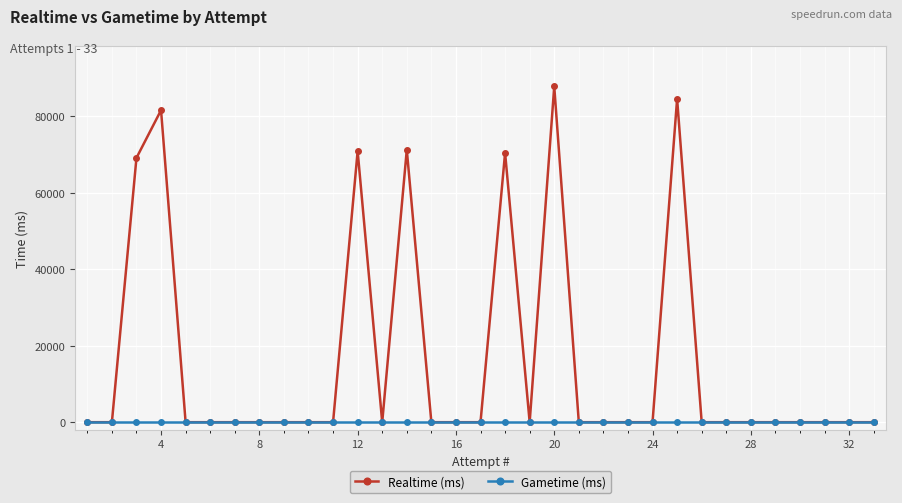

True or false: Realtime (ms) has more than 2 points higher than both neighbors.

True